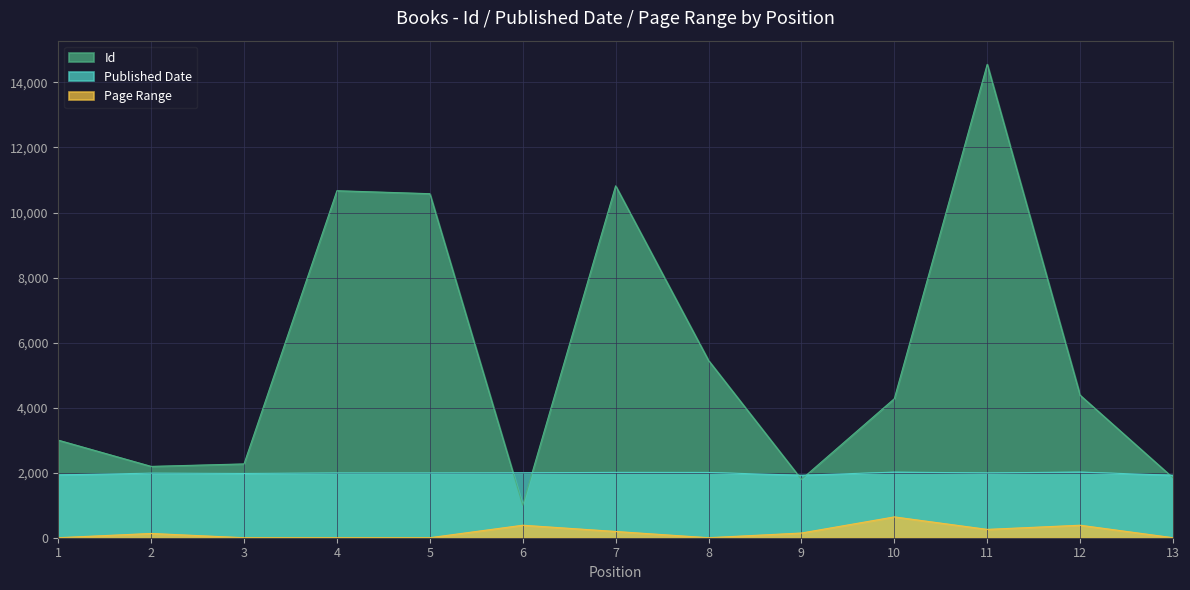

How many series are shown in this chart?

3